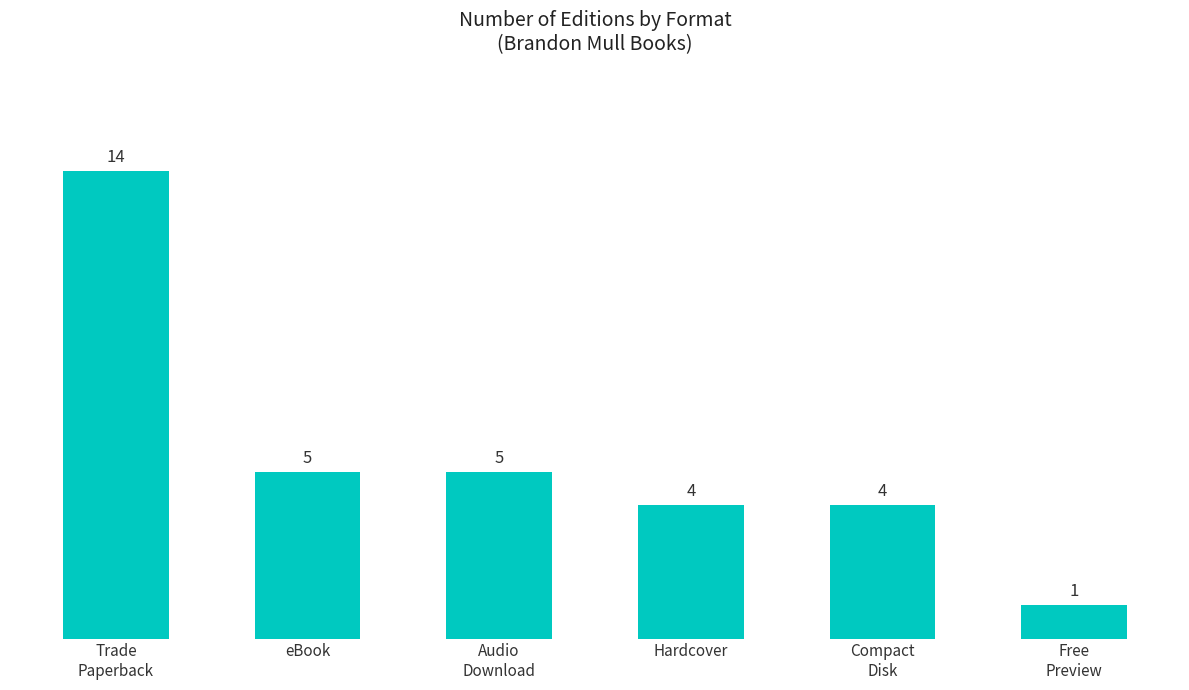

True or false: the data shows 5 at eBook.

True